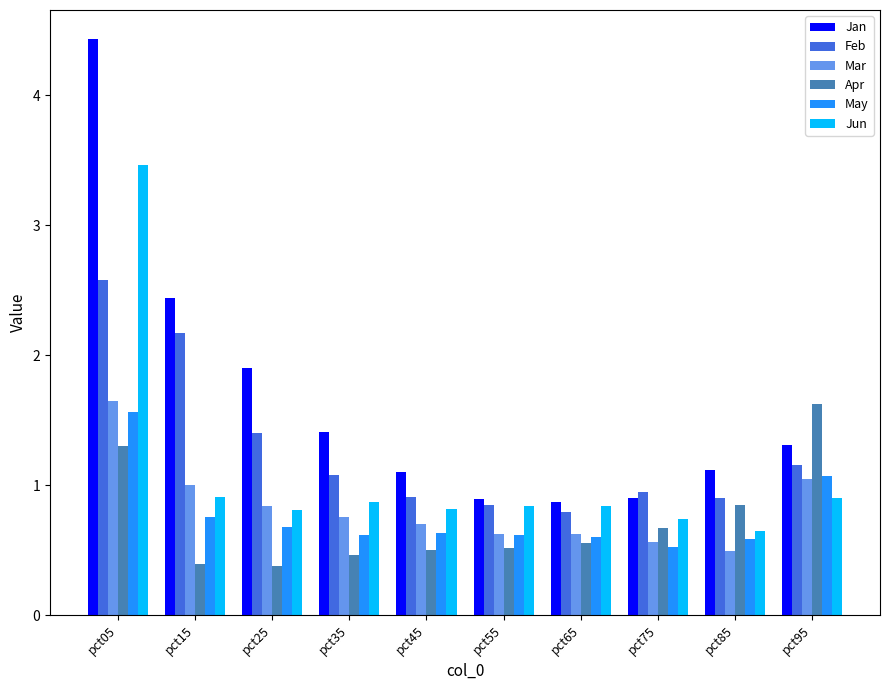

At which label is Apr closest to 1?

pct85